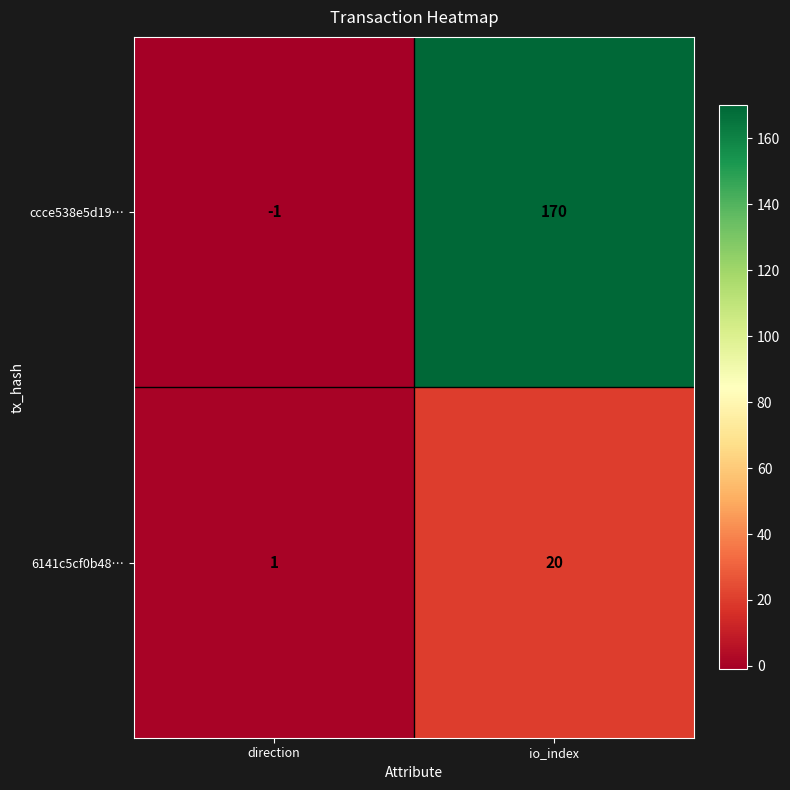

The value of ccce538e5d19… at io_index is 110. True or false?

False